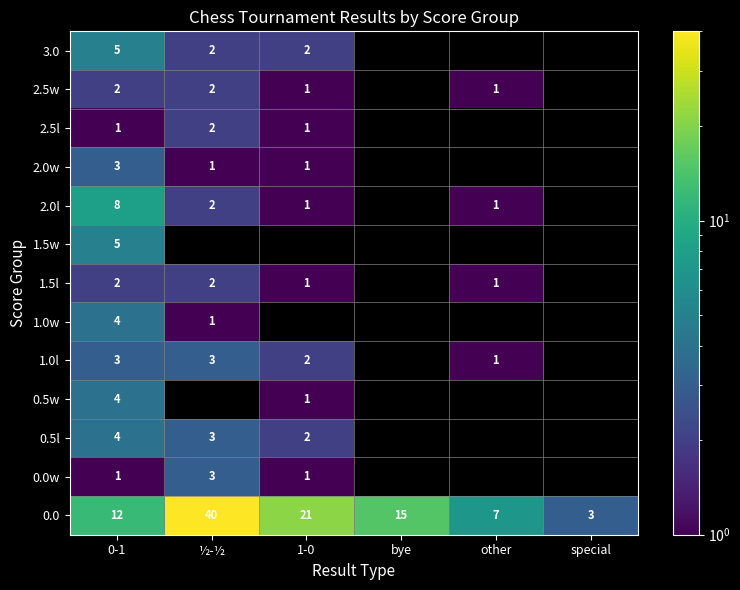

Read the 0.5l value at ½-½.

3.0